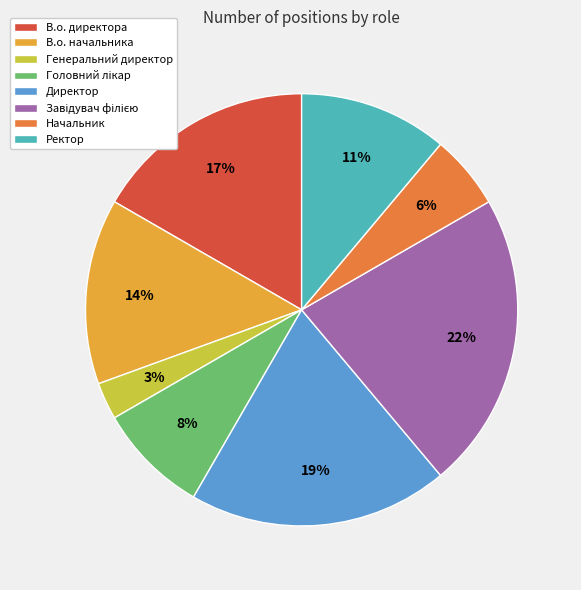

To the nearest percent, what is the difference between the Ректор and В.о. начальника slice percentages?

3%